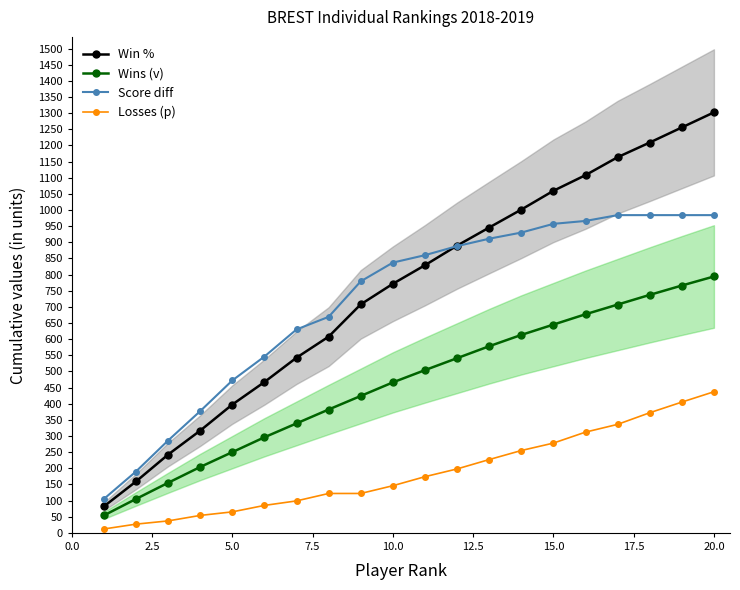

What is the minimum value for Score diff?

105.0